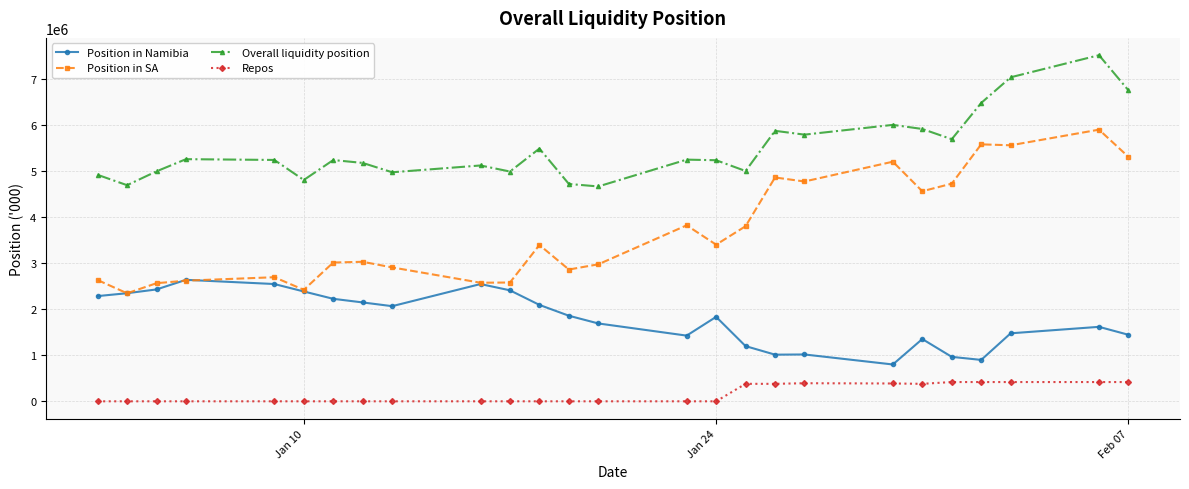

What is the average value of the Overall liquidity position series?

5502332.3